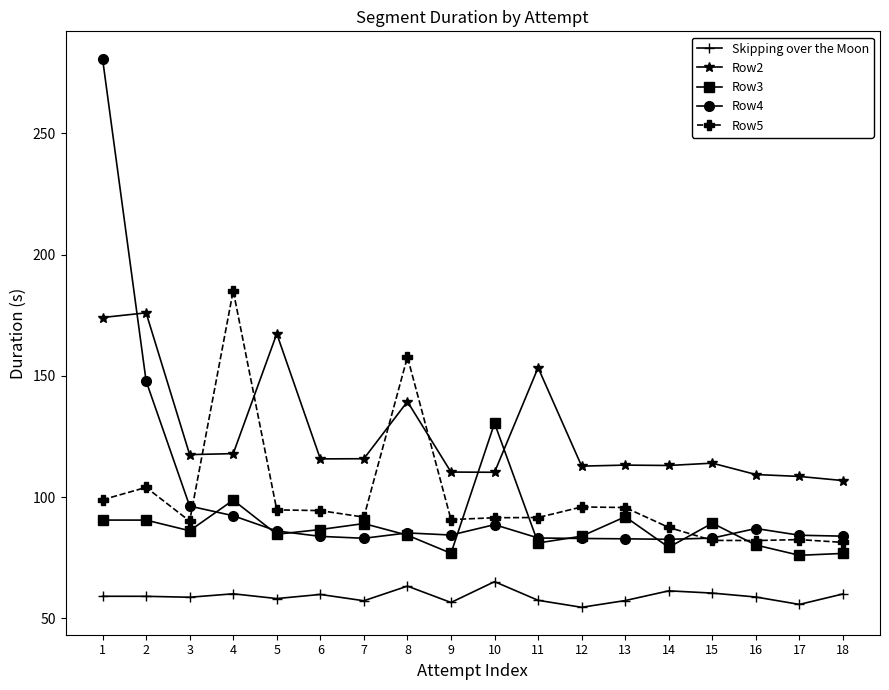

How many data points in Row3 are above 86?

9